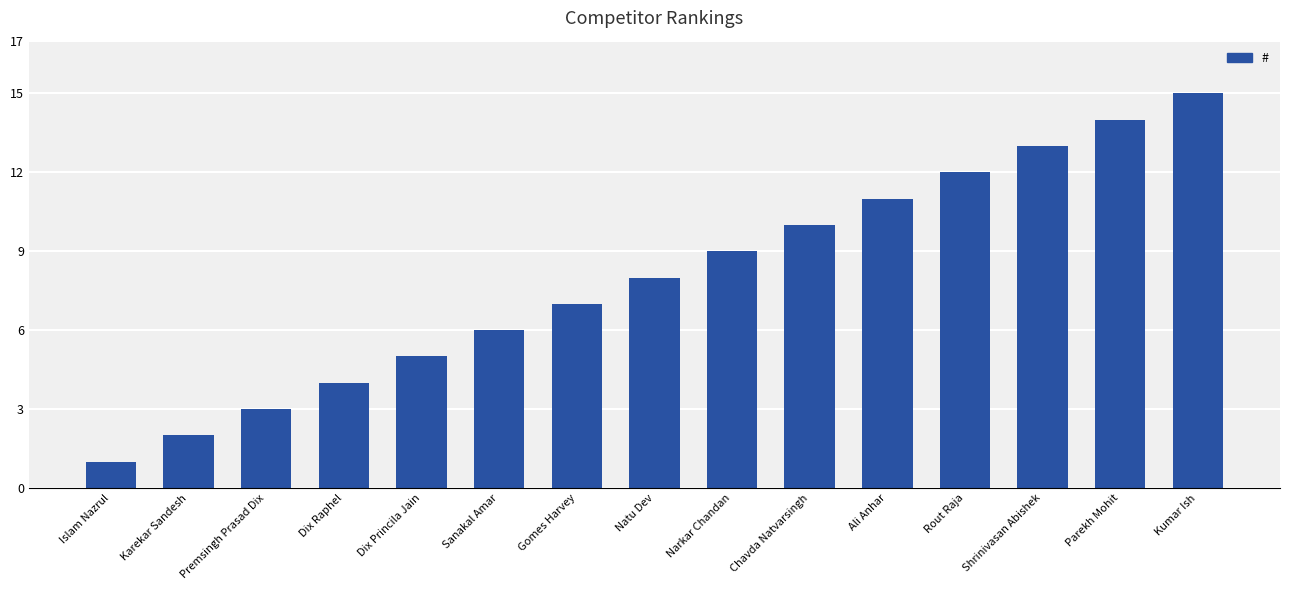

What position from the left is Karekar Sandesh?

2